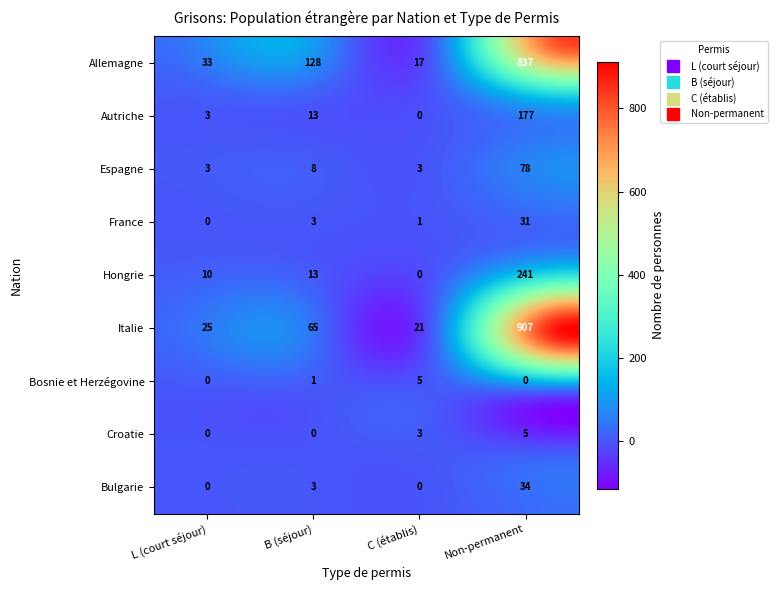

What is the average value of the Autriche series?

48